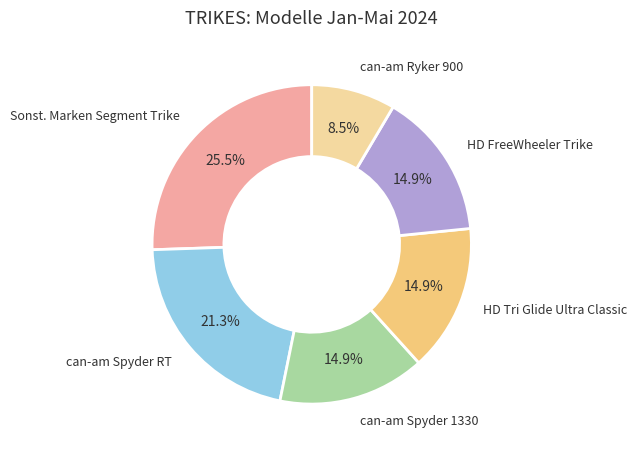

Is there any slice that represents more than half of the pie?

No